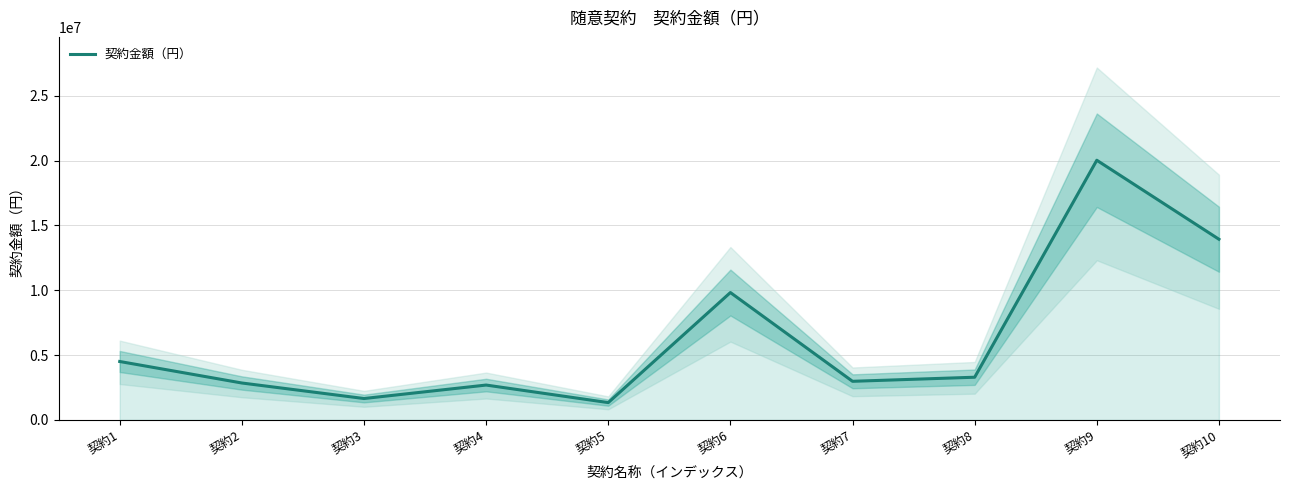

Reading left to right, transcribe all the data shown in this chart.

4510000	2851200	1653960	2692800	1339800	9828000	2982000	3296700	20031000	13939200